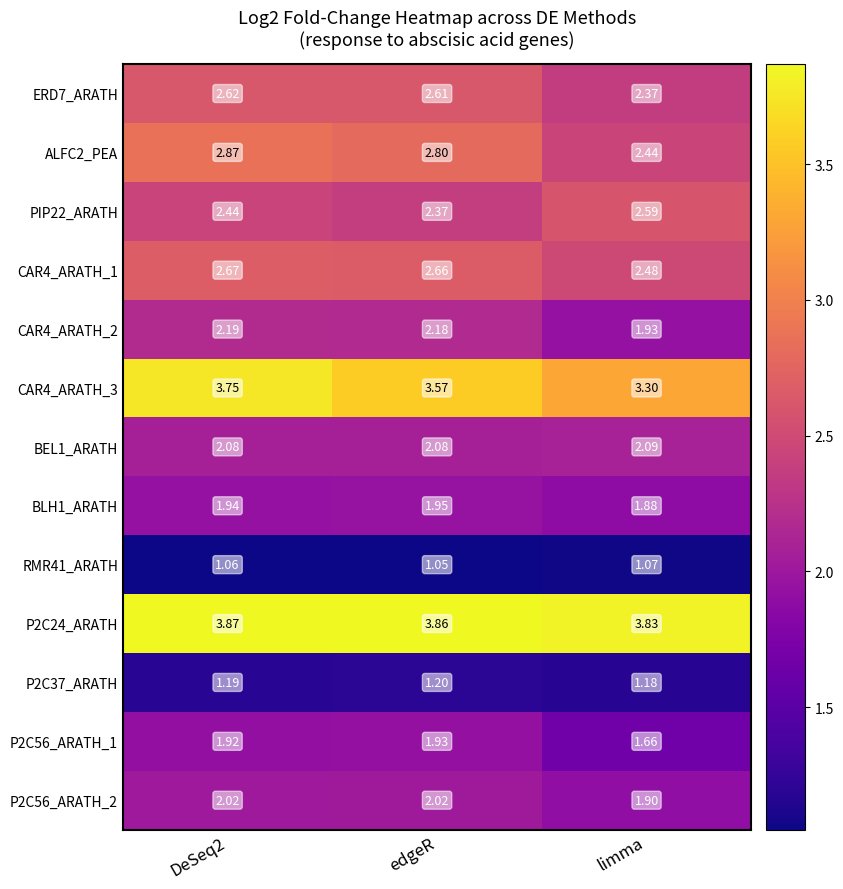

At which label is BLH1_ARATH closest to 1?

limma